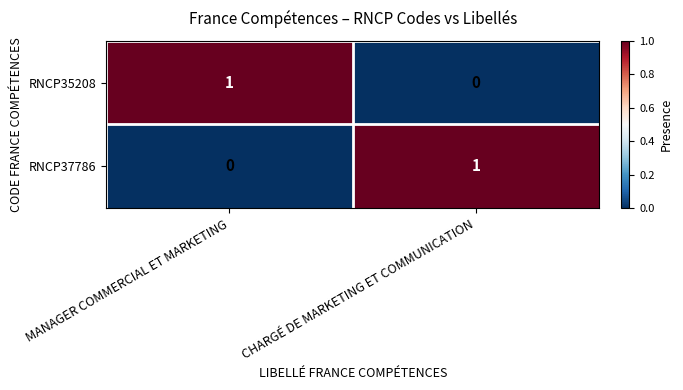

Rank the series at CHARGÉ DE MARKETING ET COMMUNICATION from lowest to highest value.

RNCP35208, RNCP37786